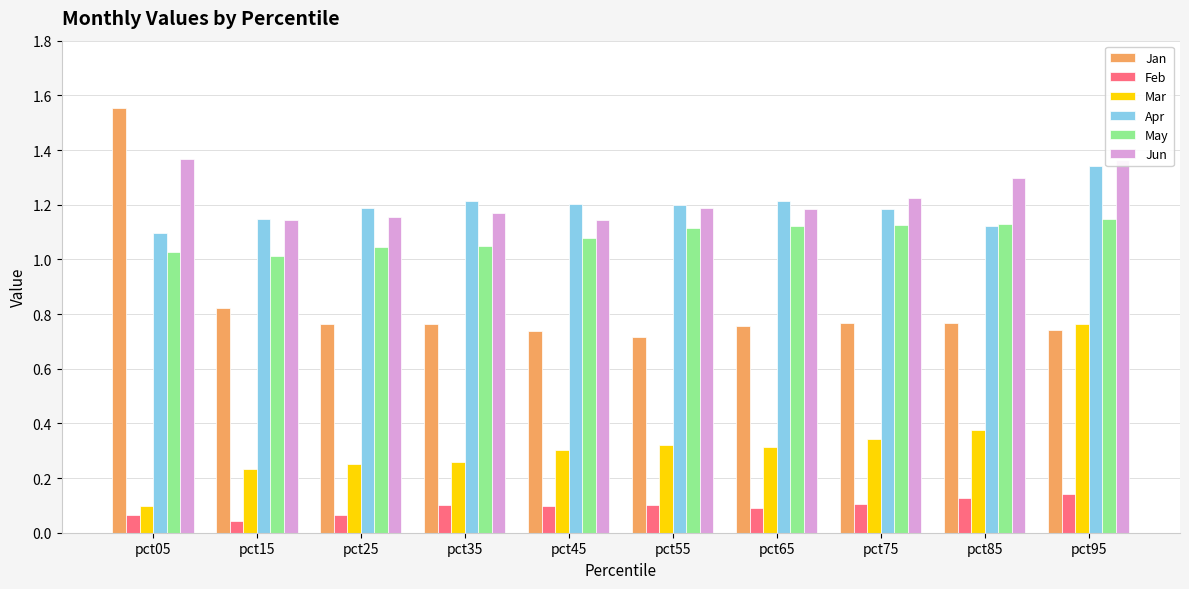

The Jan series shows 0.7 at pct95. True or false?

True